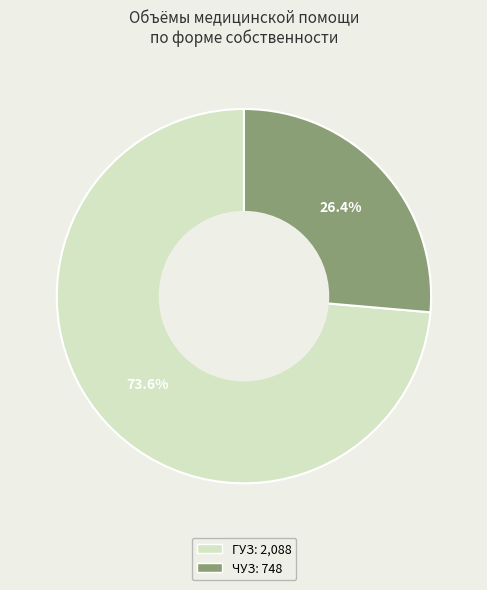

Is there any slice that represents more than half of the pie?

Yes